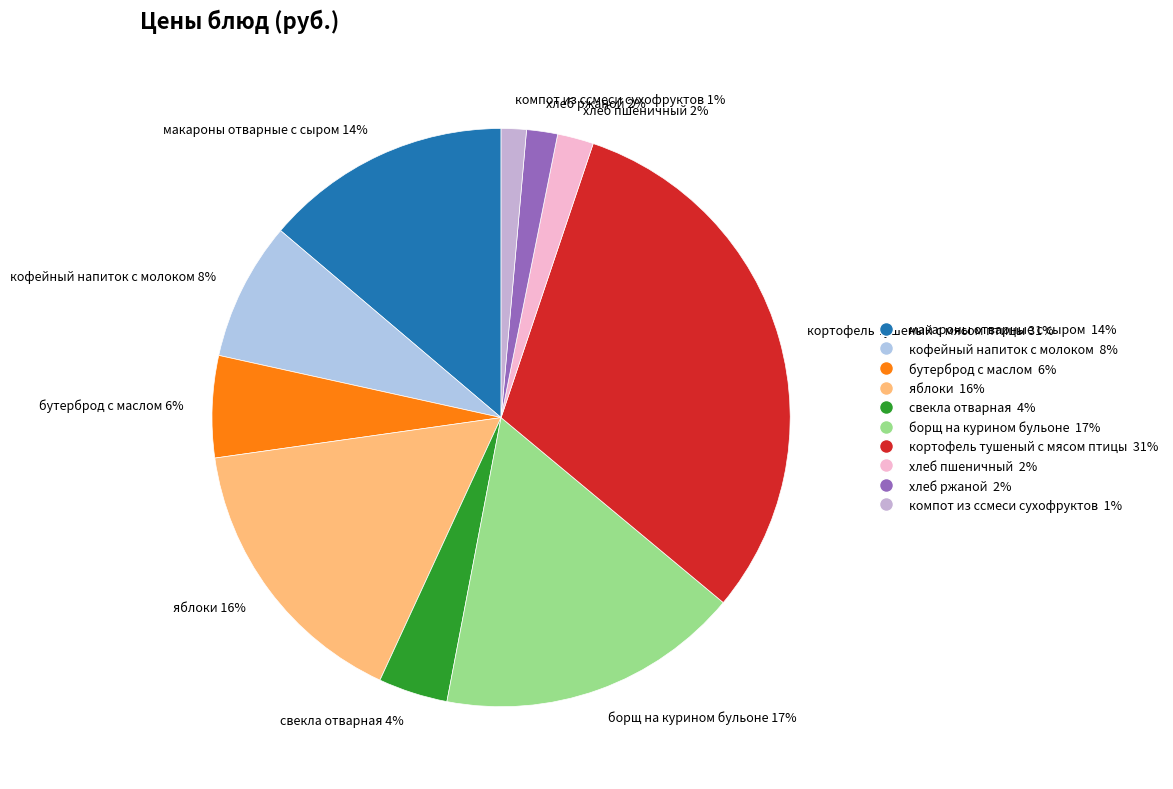

To the nearest percent, what percentage of the pie is бутерброд с маслом 6%?

6%